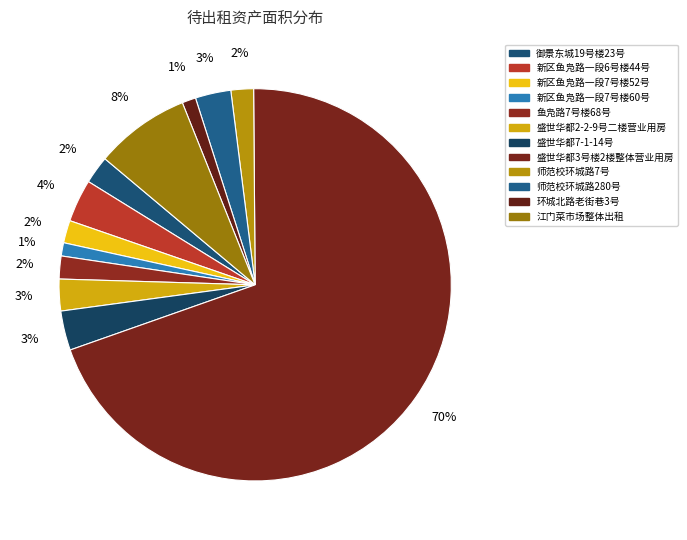

Do 师范校环城路7号 and 盛世华都7-1-14号 together represent more than half of the pie?

No